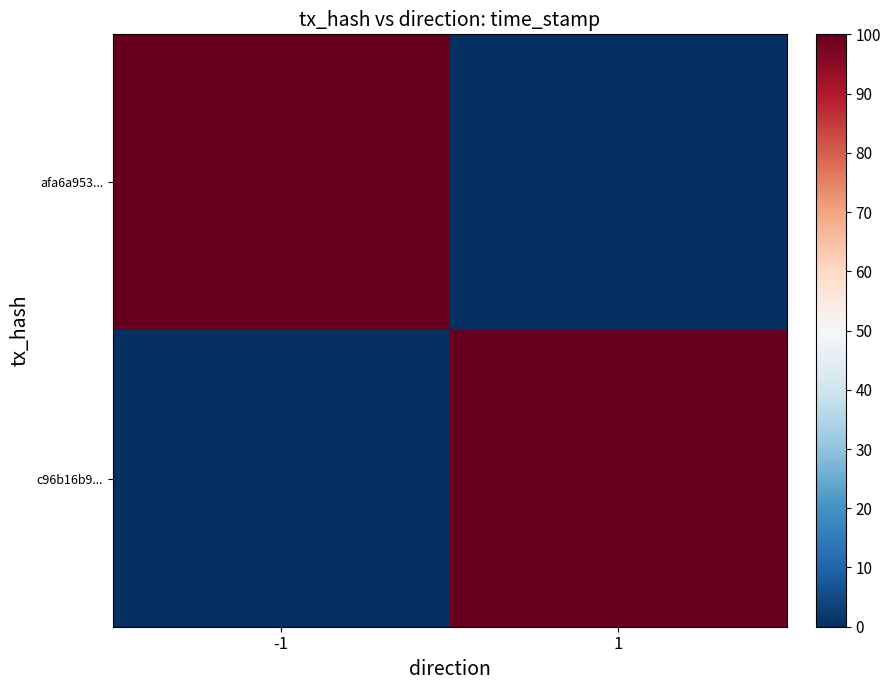

What is the total value across all series at 1?

100